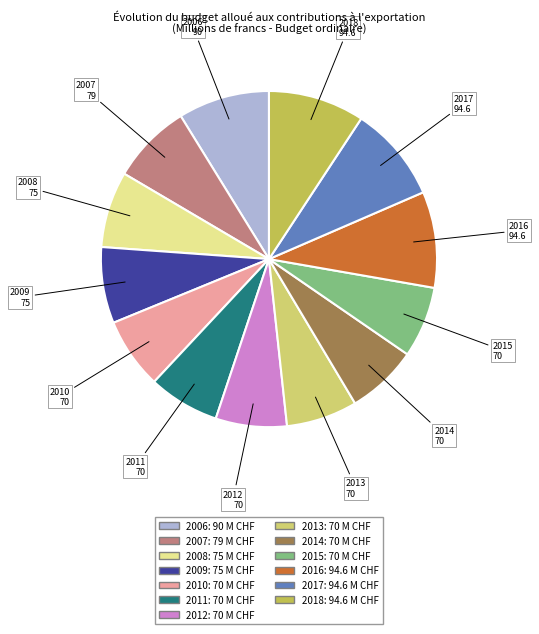

Is 2016 the majority of the pie?

No